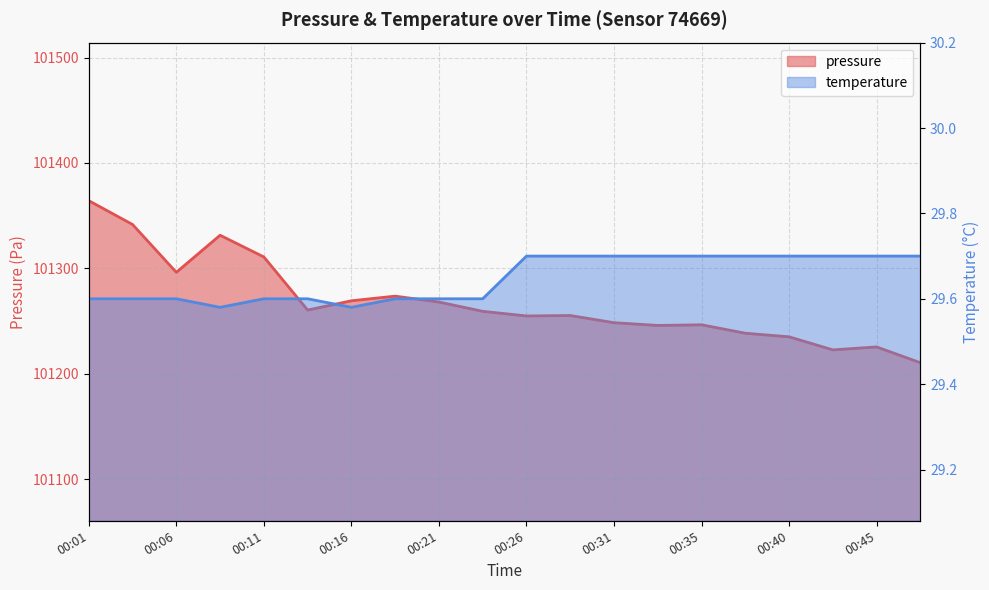

How many values in the pressure series are below 101259?

10